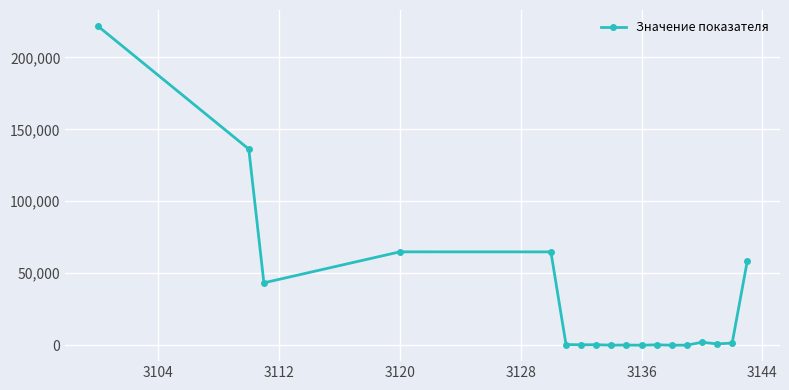

What is the greatest value displayed?

221808